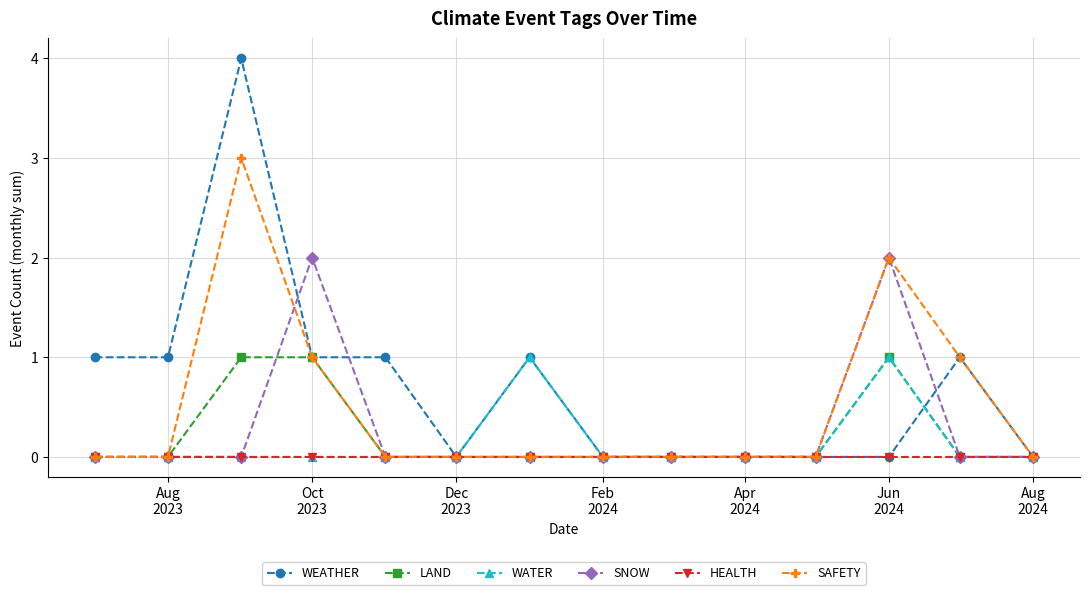

How many lines are shown in the chart?

6